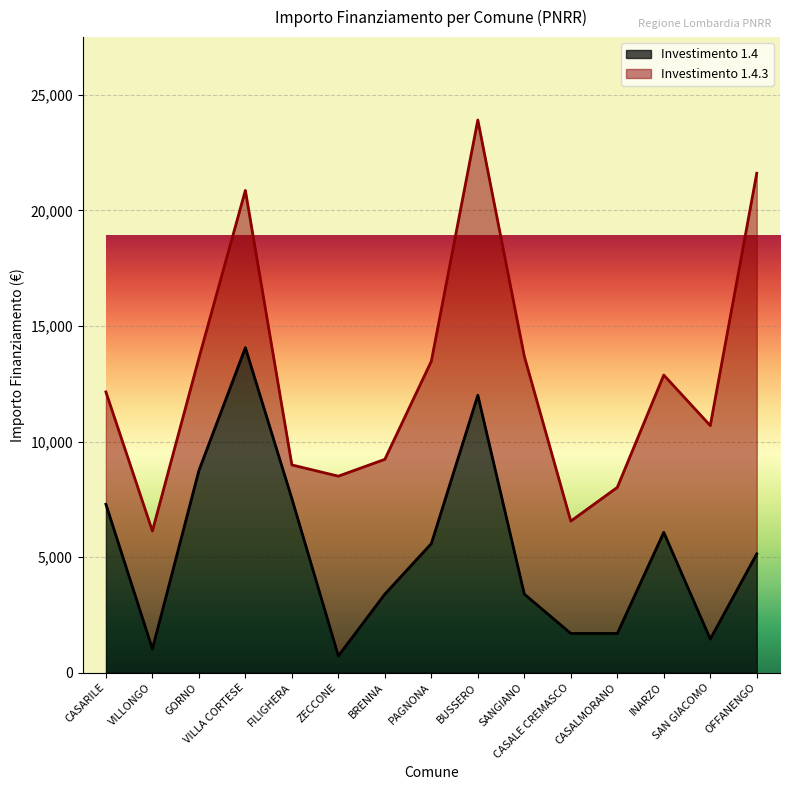

What position from the right is SANGIANO?

6